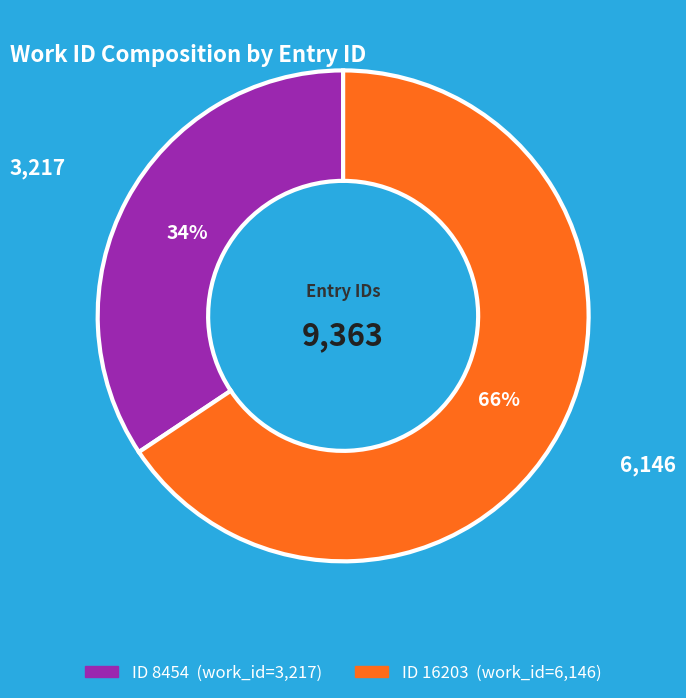

To the nearest percent, what is the average slice percentage?

50%